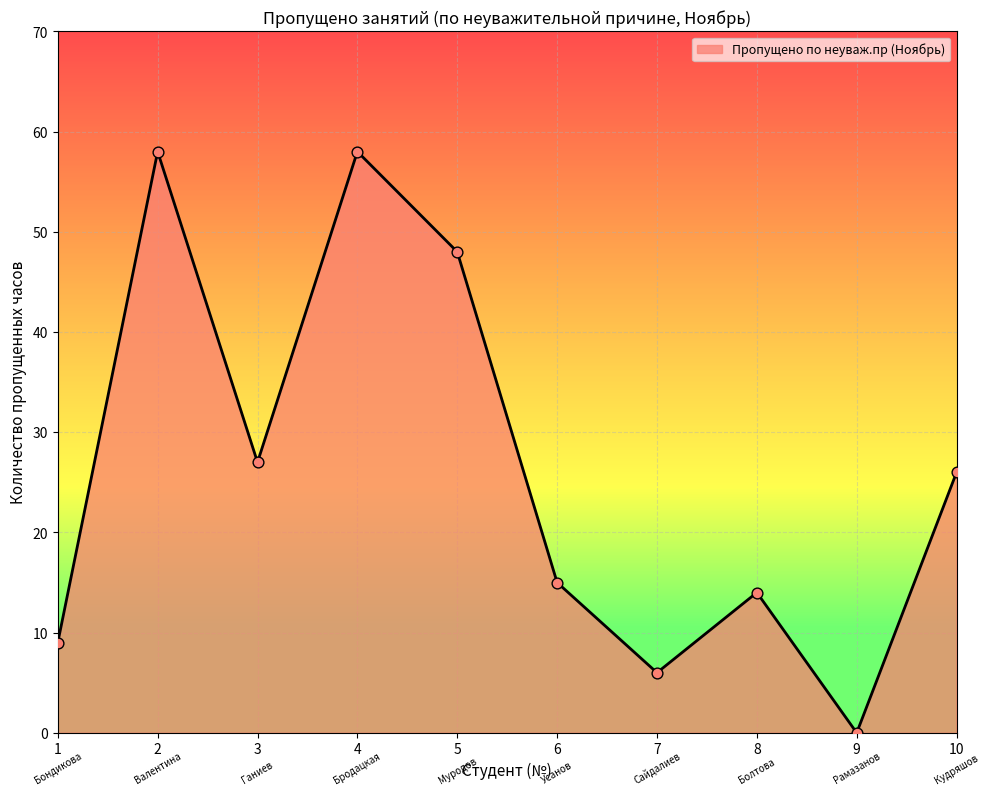

What is the change in value from 6 to 10?

+11